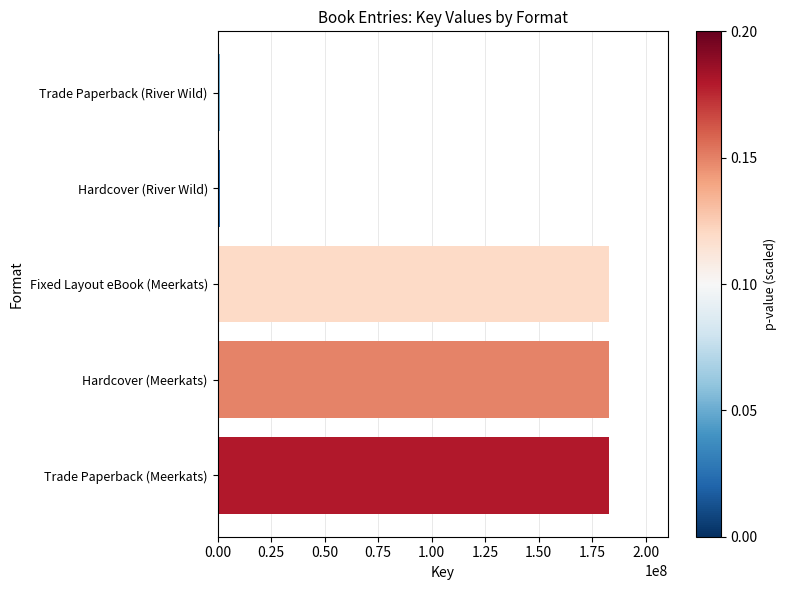

What is the value of the 3rd bar from the left?

182764121